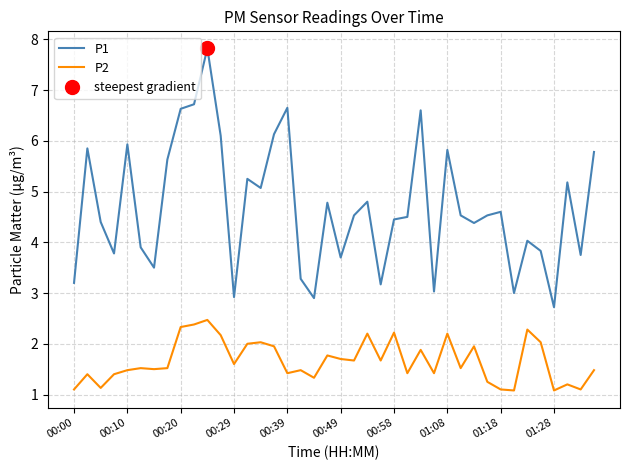

Is it true that P1 equals 9.6 at 01:08?

False